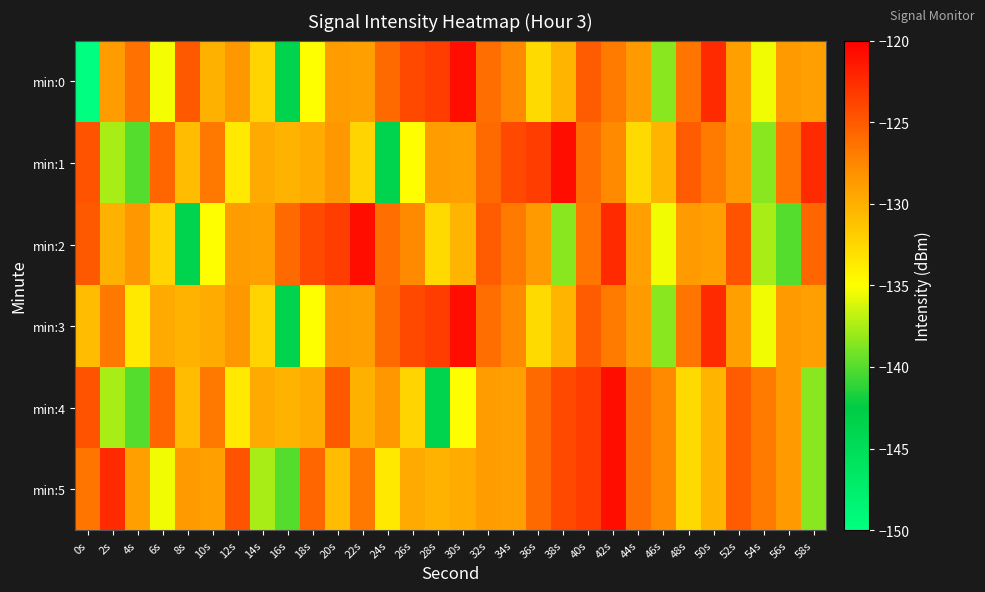

Reading left to right, extract all data points from this chart.

min:0: 0s=-219.1	2s=-128.9	4s=-126.2	6s=-135.3	8s=-125.0	10s=-130.2	12s=-128.5	14s=-132.4	16s=-143.6	18s=-135.0	20s=-128.9	22s=-129.0	24s=-126.0	26s=-124.1	28s=-123.5	30s=-120.9	32s=-126.2	34s=-127.7	36s=-132.7	38s=-130.3	40s=-125.1	42s=-126.9	44s=-128.7	46s=-138.5	48s=-126.6	50s=-122.5	52s=-129.1	54s=-135.4	56s=-128.7	58s=-129.1
min:1: 0s=-124.6	2s=-137.5	4s=-140.0	6s=-125.6	8s=-130.8	10s=-126.7	12s=-133.7	14s=-129.7	16s=-130.2	18s=-129.8	20s=-128.5	22s=-132.4	24s=-143.6	26s=-135.0	28s=-128.9	30s=-129.0	32s=-126.0	34s=-124.1	36s=-123.5	38s=-120.9	40s=-126.2	42s=-127.7	44s=-132.7	46s=-130.3	48s=-125.1	50s=-126.9	52s=-128.7	54s=-138.5	56s=-126.6	58s=-122.5
min:2: 0s=-125.0	2s=-130.2	4s=-128.5	6s=-132.4	8s=-143.6	10s=-135.0	12s=-128.9	14s=-129.0	16s=-126.0	18s=-124.1	20s=-123.5	22s=-120.9	24s=-126.2	26s=-127.7	28s=-132.7	30s=-130.3	32s=-125.1	34s=-126.9	36s=-128.7	38s=-138.5	40s=-126.6	42s=-122.5	44s=-129.1	46s=-135.4	48s=-128.7	50s=-129.1	52s=-124.6	54s=-137.5	56s=-140.0	58s=-125.6
min:3: 0s=-130.8	2s=-126.7	4s=-133.7	6s=-129.7	8s=-130.2	10s=-129.8	12s=-128.5	14s=-132.4	16s=-143.6	18s=-135.0	20s=-128.9	22s=-129.0	24s=-126.0	26s=-124.1	28s=-123.5	30s=-120.9	32s=-126.2	34s=-127.7	36s=-132.7	38s=-130.3	40s=-125.1	42s=-126.9	44s=-128.7	46s=-138.5	48s=-126.6	50s=-122.5	52s=-129.1	54s=-135.4	56s=-128.7	58s=-129.1
min:4: 0s=-124.6	2s=-137.5	4s=-140.0	6s=-125.6	8s=-130.8	10s=-126.7	12s=-133.7	14s=-129.7	16s=-130.2	18s=-129.8	20s=-125.0	22s=-130.2	24s=-128.5	26s=-132.4	28s=-143.6	30s=-135.0	32s=-128.9	34s=-129.0	36s=-126.0	38s=-124.1	40s=-123.5	42s=-120.9	44s=-126.2	46s=-127.7	48s=-132.7	50s=-130.3	52s=-125.1	54s=-126.9	56s=-128.7	58s=-138.5
min:5: 0s=-126.6	2s=-122.5	4s=-129.1	6s=-135.4	8s=-128.7	10s=-129.1	12s=-124.6	14s=-137.5	16s=-140.0	18s=-125.6	20s=-130.8	22s=-126.7	24s=-133.7	26s=-129.7	28s=-130.2	30s=-129.8	32s=-128.9	34s=-129.0	36s=-126.0	38s=-124.1	40s=-123.5	42s=-120.9	44s=-126.2	46s=-127.7	48s=-132.7	50s=-130.3	52s=-125.1	54s=-126.9	56s=-128.7	58s=-138.5